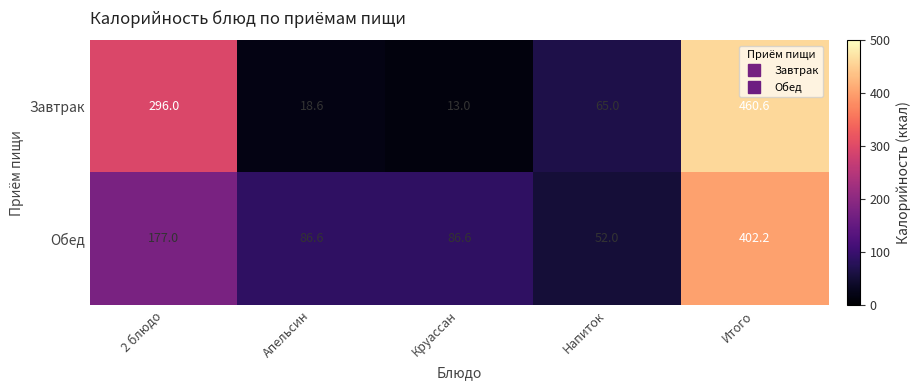

How many distinct data groups are displayed?

2